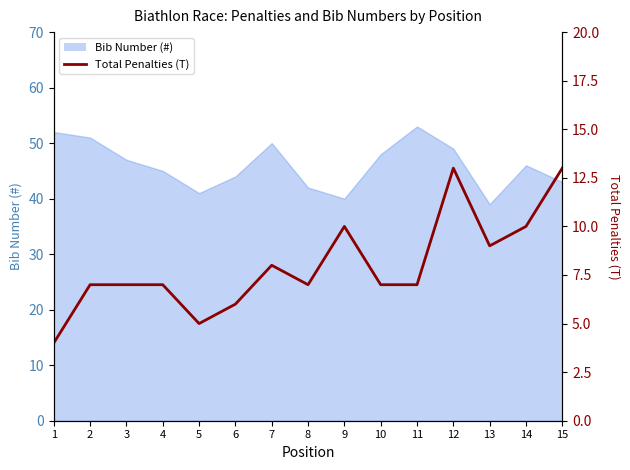

Read the value at 14.

10